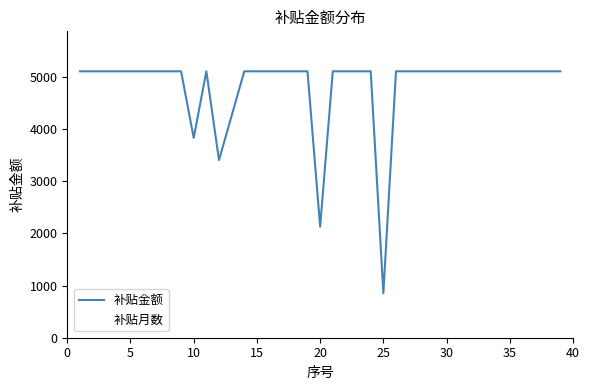

What is the difference between the maximum and minimum values?

4257.6